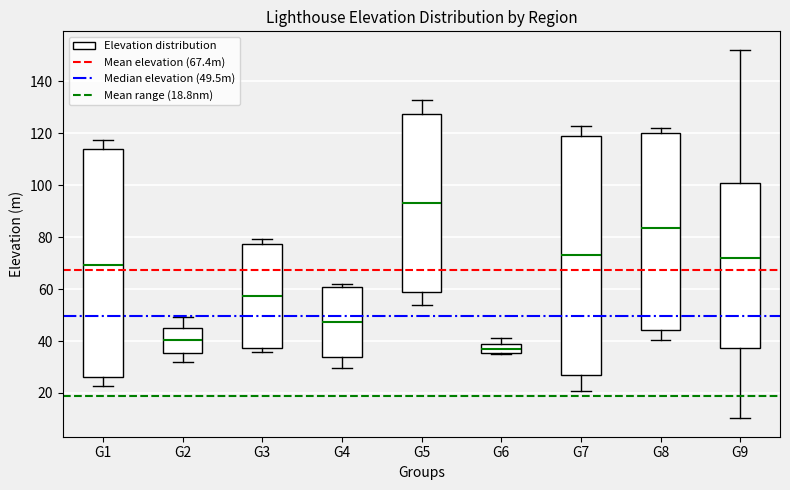

Comparing the boxes themselves (not the whiskers), which one is the tallest?

G7